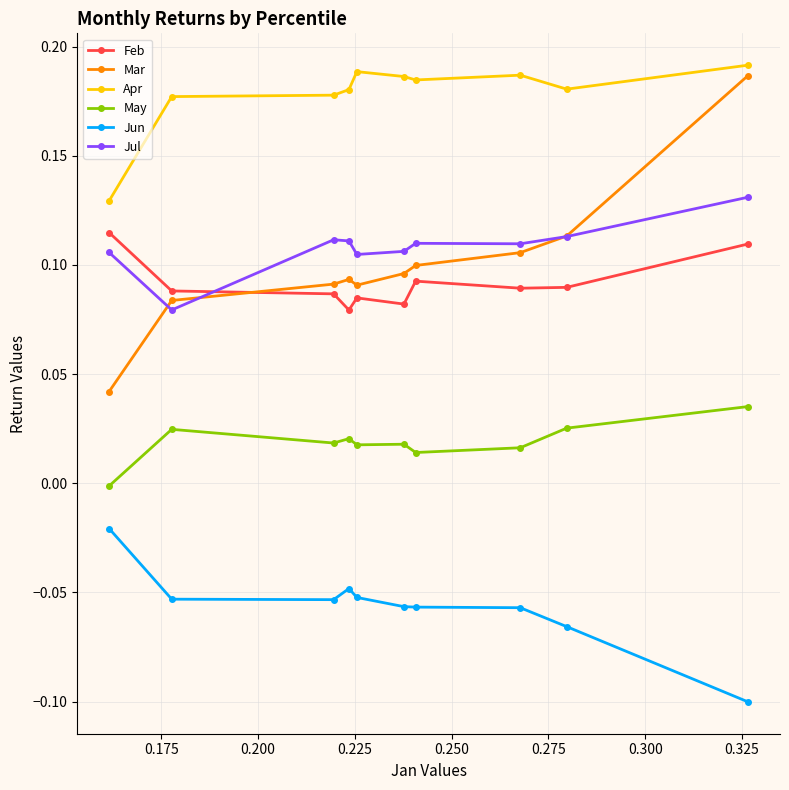

Count the Jul values in the range 0 to 1.

10